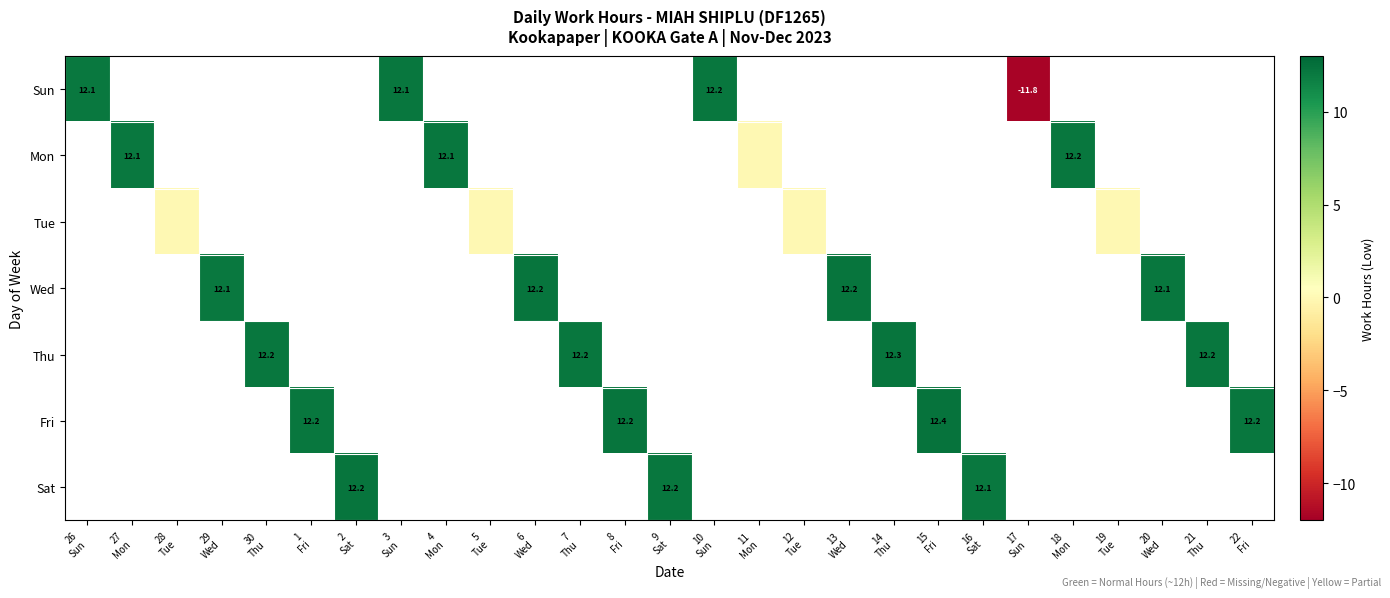

How many negative values does the Sun series have?

1